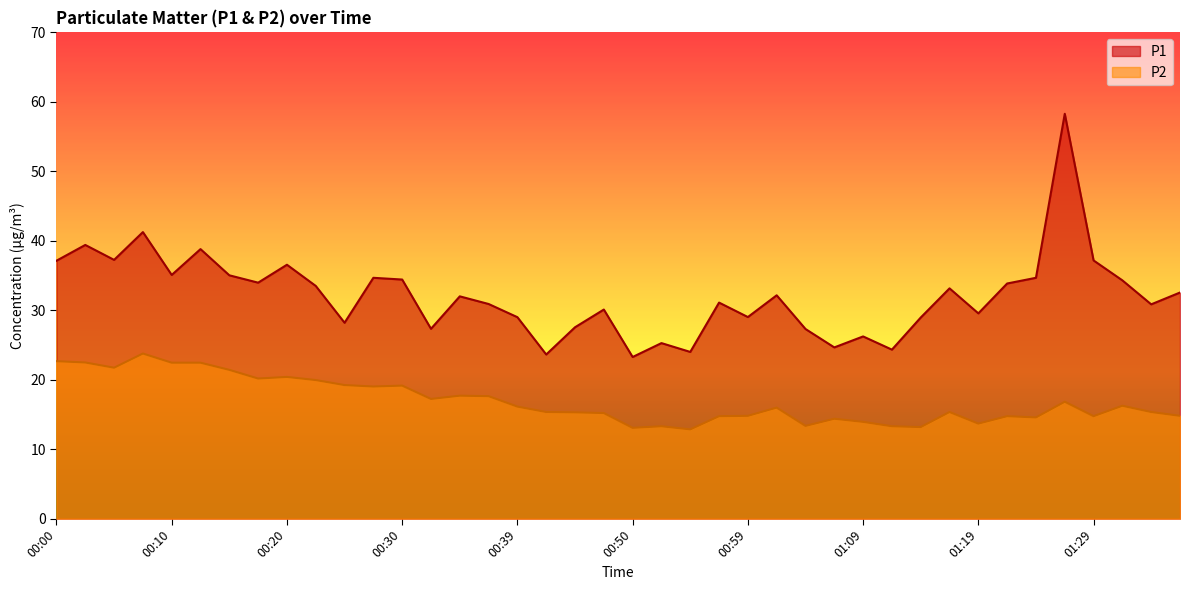

How many interior local valleys does the P2 series have?

11